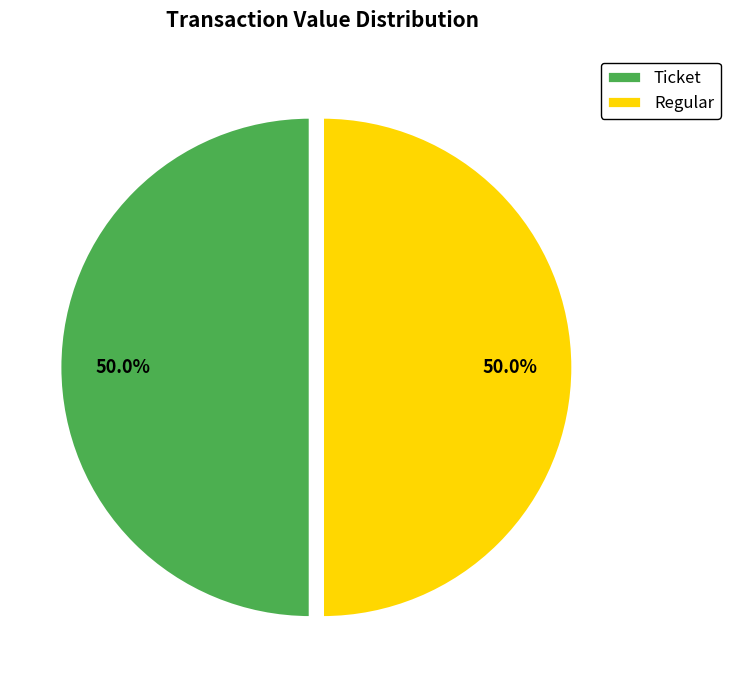

Is it true that Regular is 92% of the pie?

False